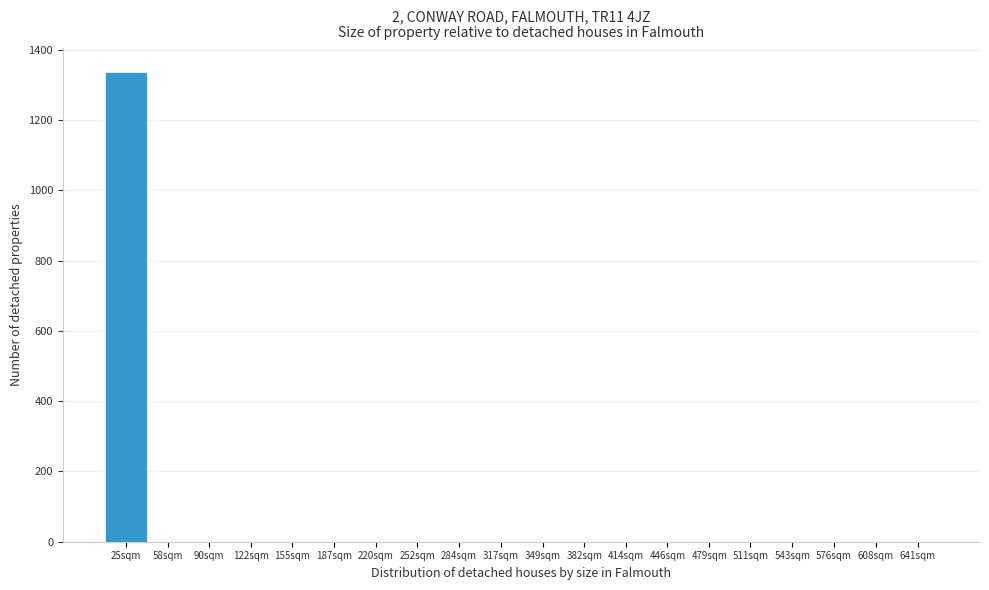

Reading right to left, list all the values displayed in this chart.

641sqm=0	608sqm=0	576sqm=0	543sqm=0	511sqm=0	479sqm=0	446sqm=0	414sqm=0	382sqm=0	349sqm=0	317sqm=0	284sqm=0	252sqm=0	220sqm=0	187sqm=0	155sqm=0	122sqm=0	90sqm=0	58sqm=0	25sqm=1337